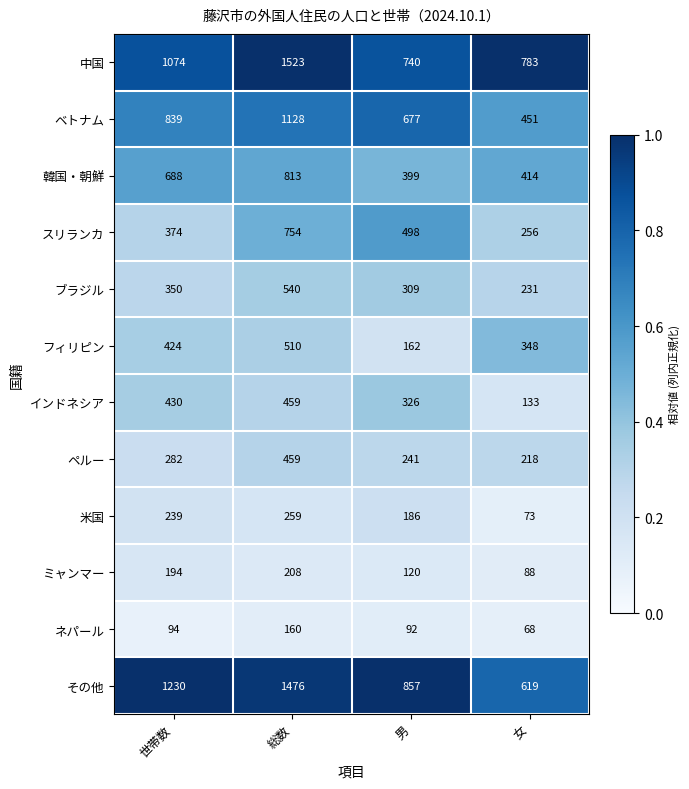

The ネパール series shows 162 at 世帯数. True or false?

False